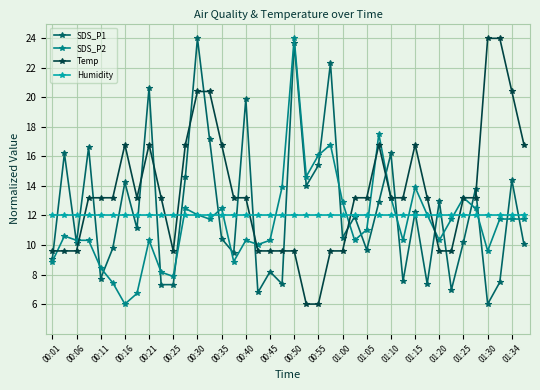

What is the maximum value for SDS_P2?

24.0